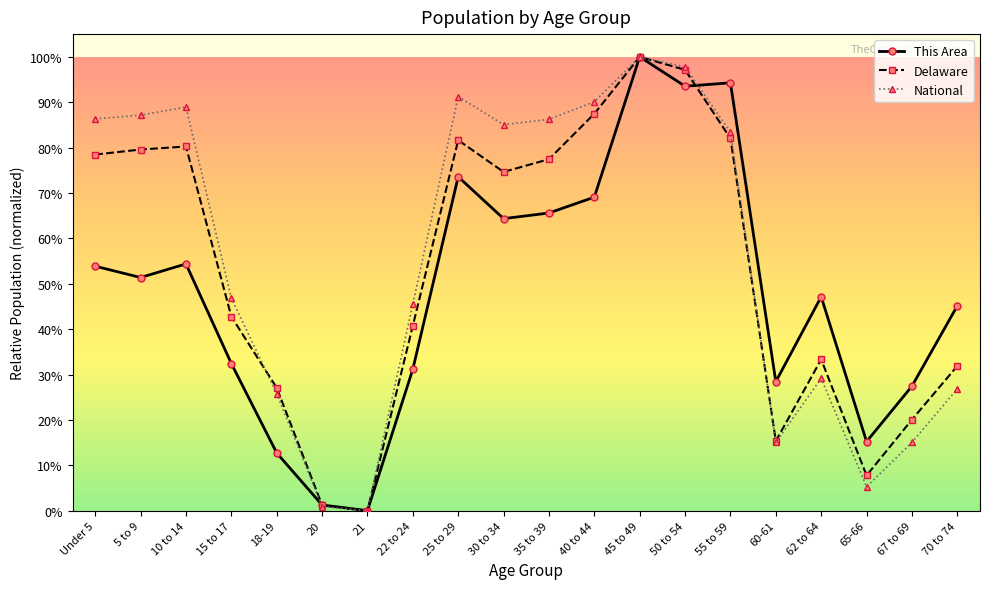

Reading right to left, what are all the values shown in this chart?

This Area: 30492.9	18531.6	10276.6	31840.6	19205.4	63681.2	63175.8	67556.0	46665.9	44307.3	43465.0	49698.3	21058.6	0.0	842.3	8591.9	21900.9	36726.2	34704.6	36389.3
Delaware: 21534.5	13547.6	5235.3	22508.3	10368.3	55412.3	65613.5	67556.0	59080.3	52311.5	50422.6	55146.7	27531.6	0.0	834.1	18285.4	28891.8	54205.4	53754.0	53006.0
National: 18123.1	10162.6	3554.1	19691.2	10156.5	56352.8	66045.2	67556.0	60865.9	58247.8	57447.1	61642.1	30764.0	0.0	606.7	17416.1	31653.6	60079.1	58869.9	58327.7